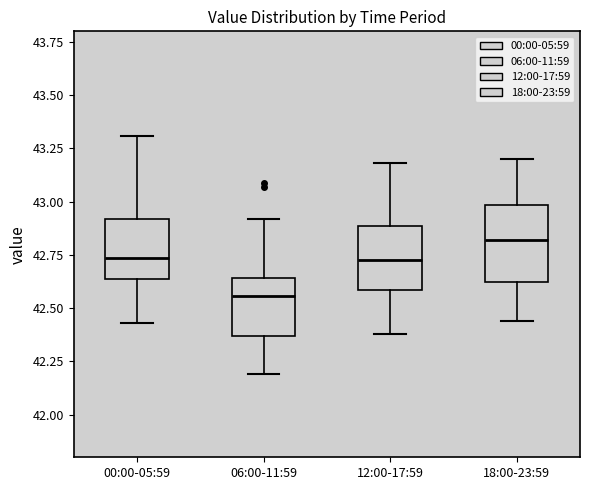

Where does the median line of the box for 06:00-11:59 sit on the y-axis? The values are not printed on the chart, so give them approximately, as read against the axis.

42.55